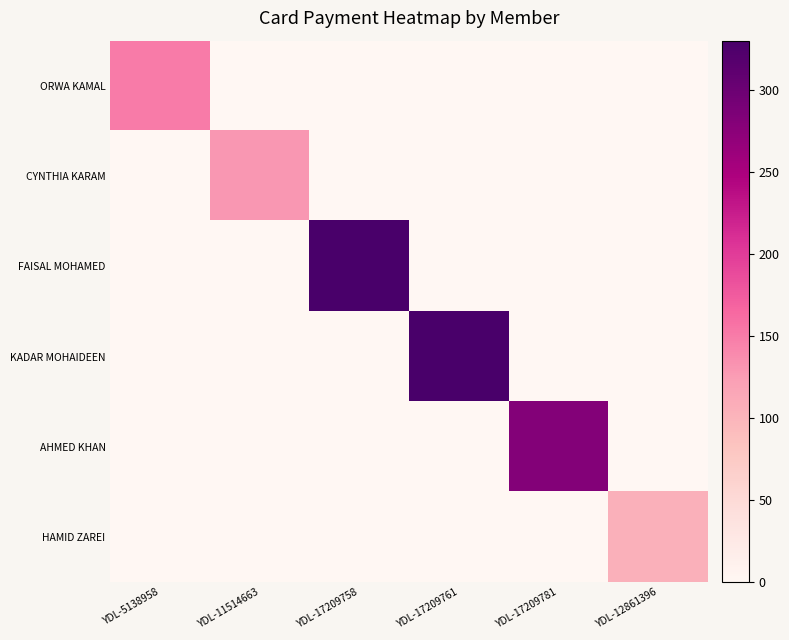

Between YDL-12861396 and YDL-5138958, which is larger?

YDL-5138958